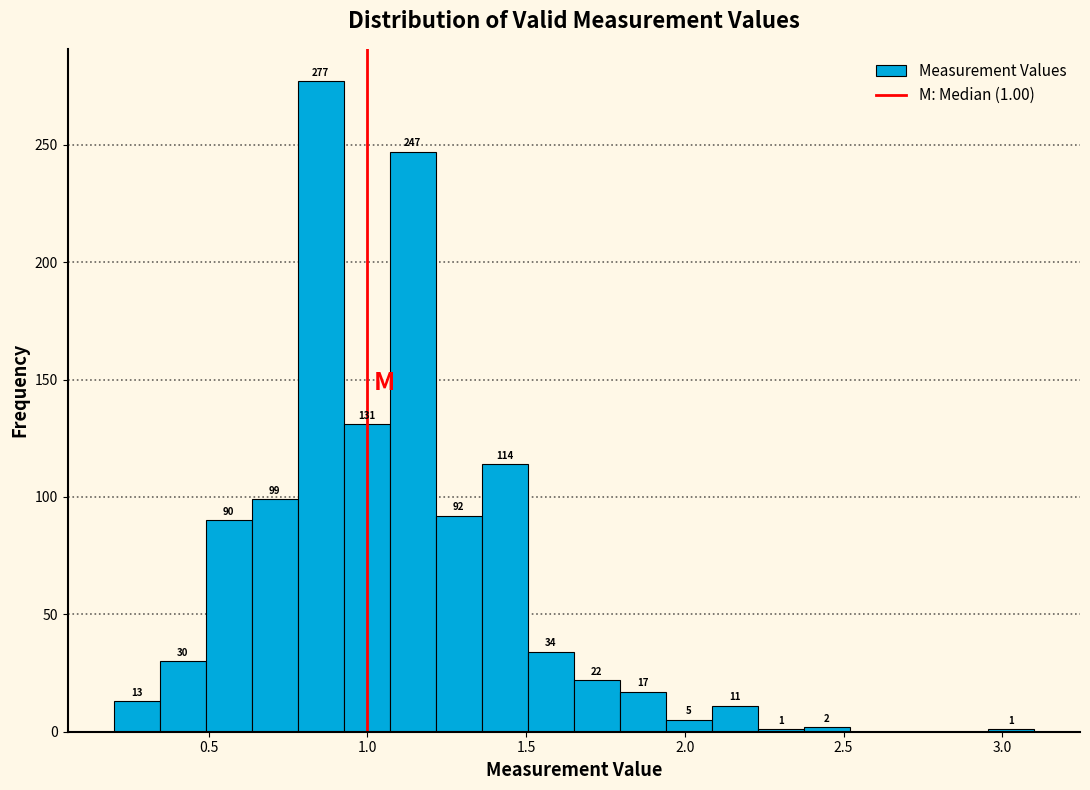

Around what value on the x-axis is the tallest bar? Give the approximate position of its centre, as read against the axis.

0.85